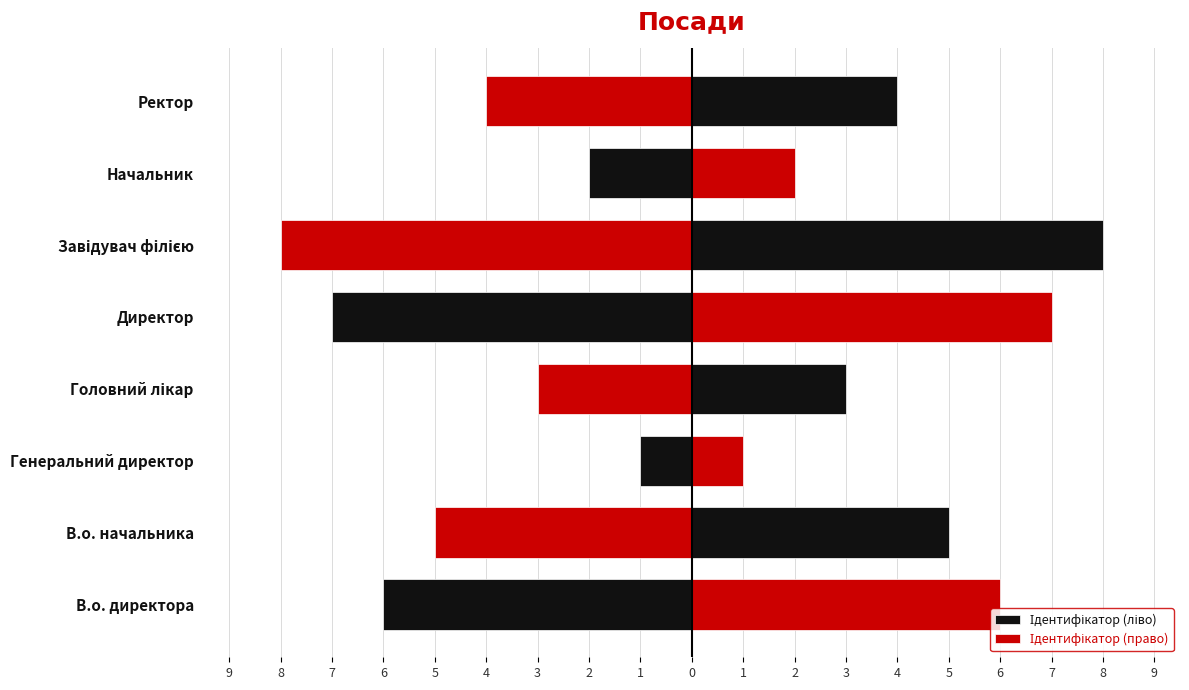

What is the difference between the maximum and minimum values in the Ідентифікатор (ліво) series?

7